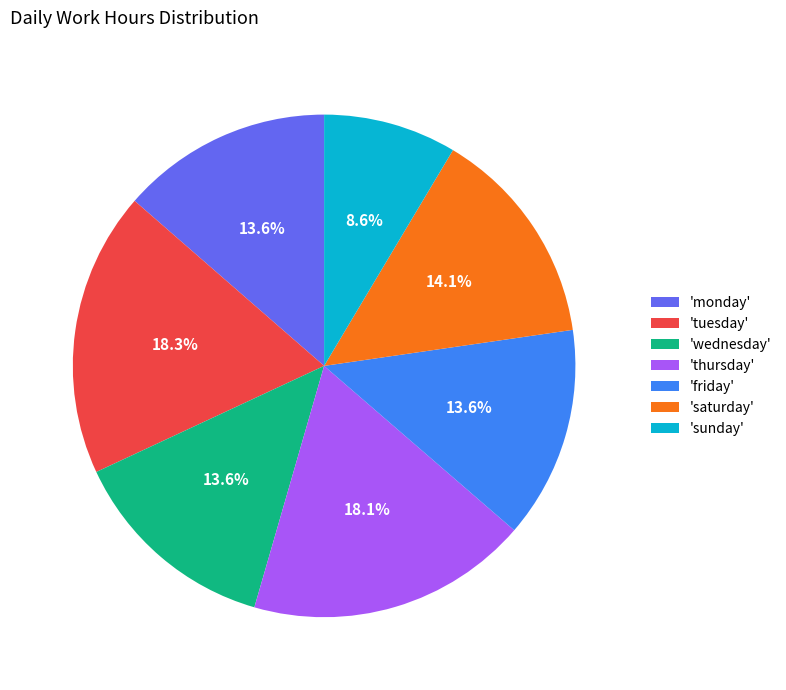

Is there a majority slice in this chart?

No